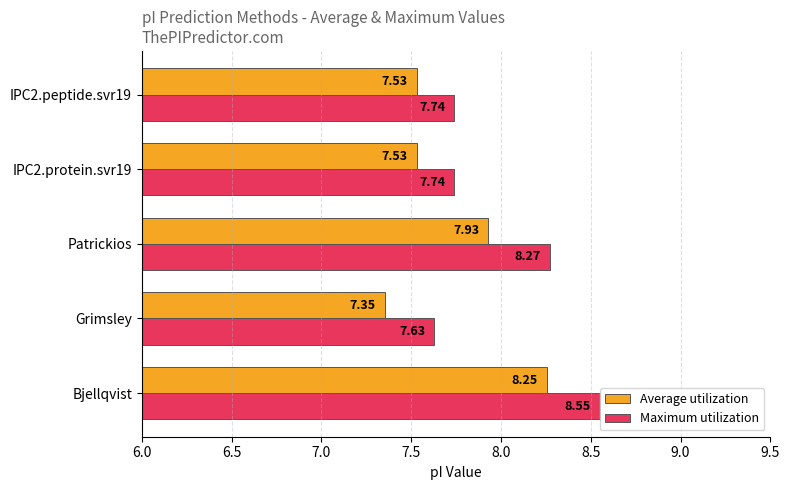

What is the difference between the second highest and minimum values in the Average utilization series?

0.6